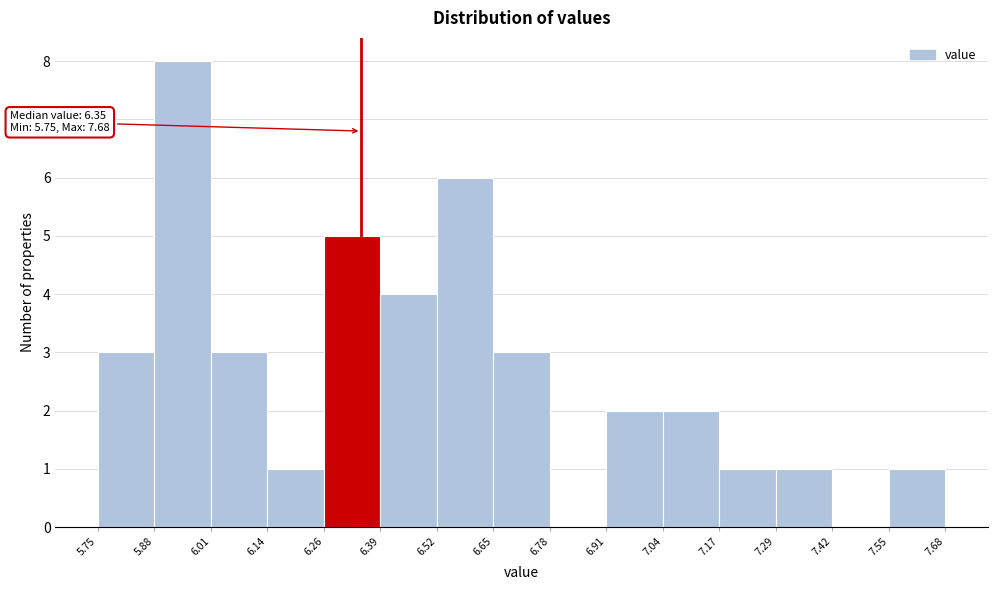

Which range on the x-axis has the tallest bar?

5.88 to 6.01